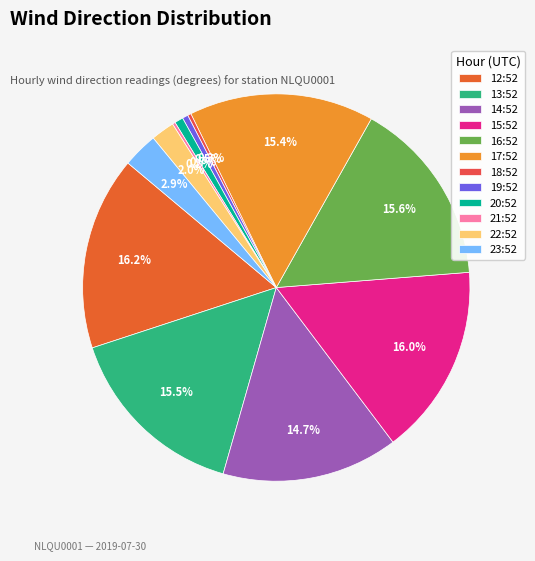

Is it true that 22:52 is 10% of the pie?

False